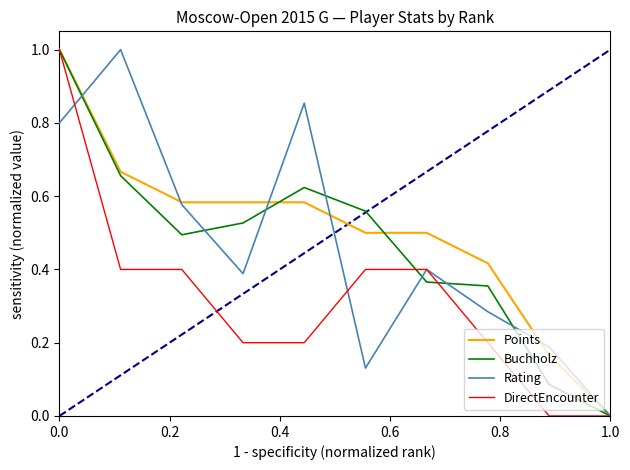

Does the chart display data point markers on the line(s)?

No